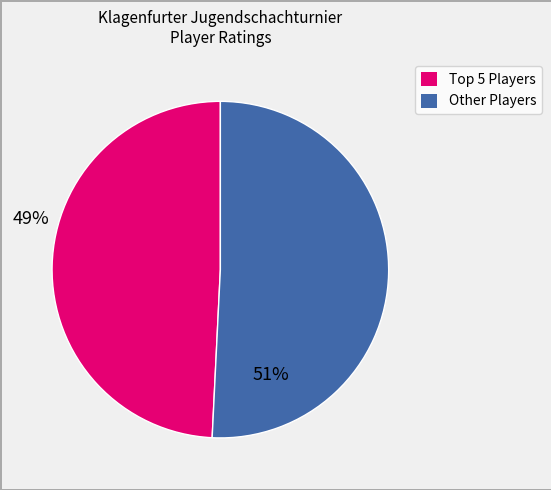

Does any single category account for the majority?

Yes